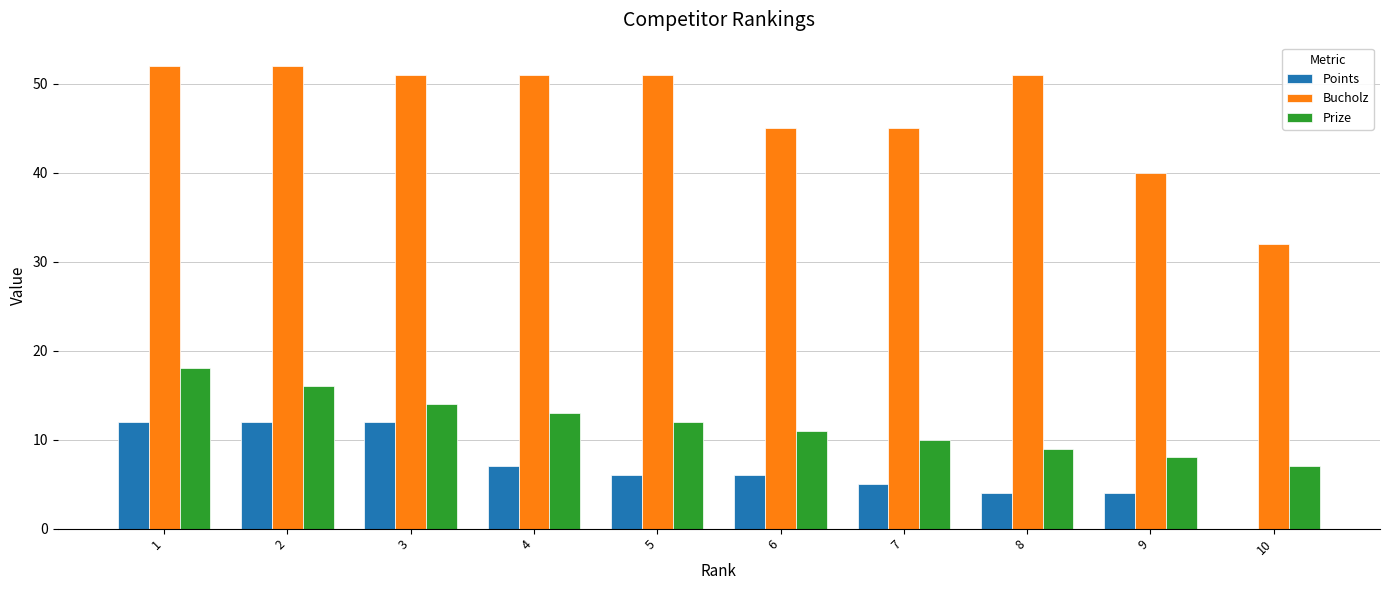

What is the sum of all Points values?

68